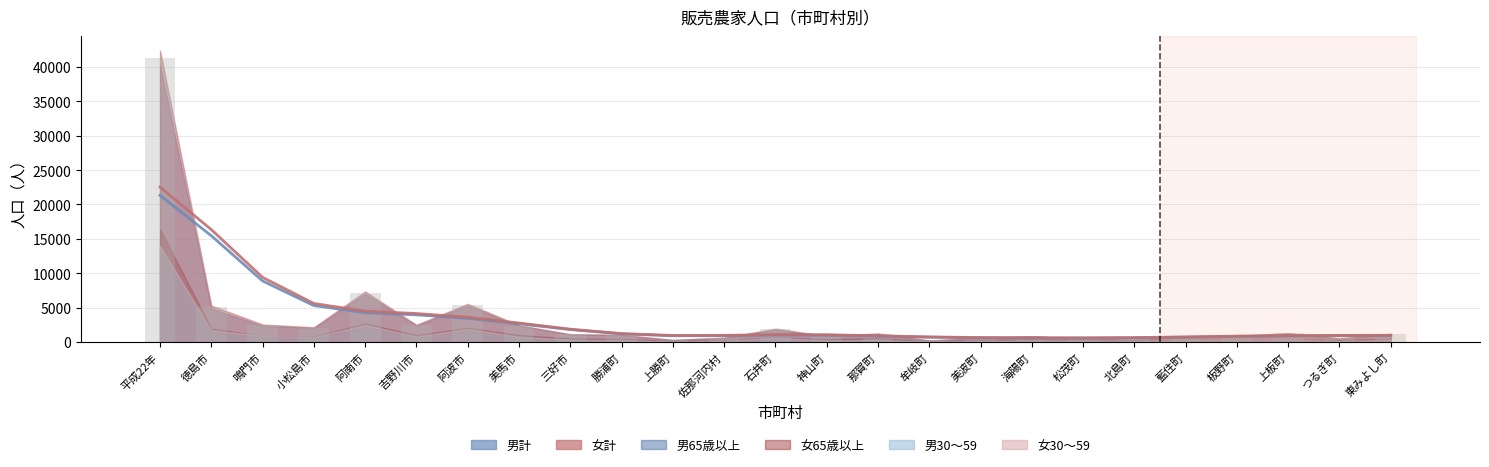

Which series has the largest range (max minus min)?

女計